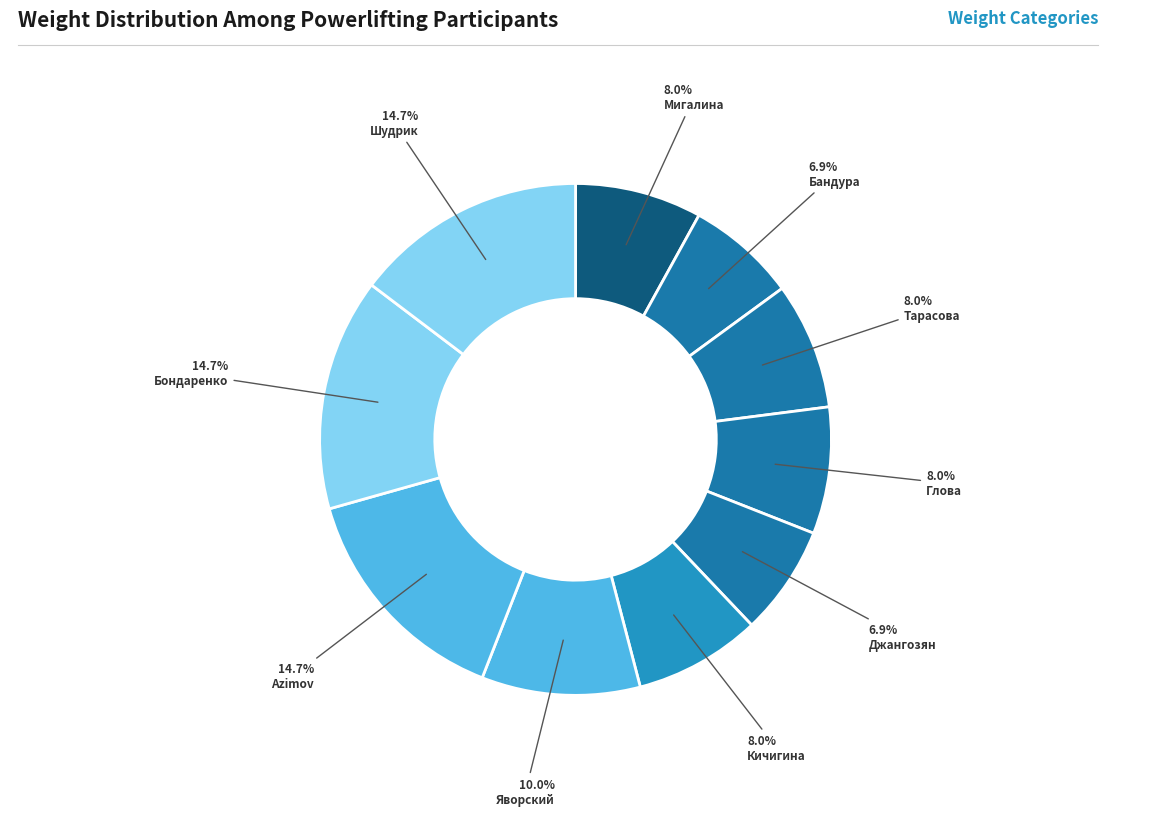

Count the number of slices in the pie.

10